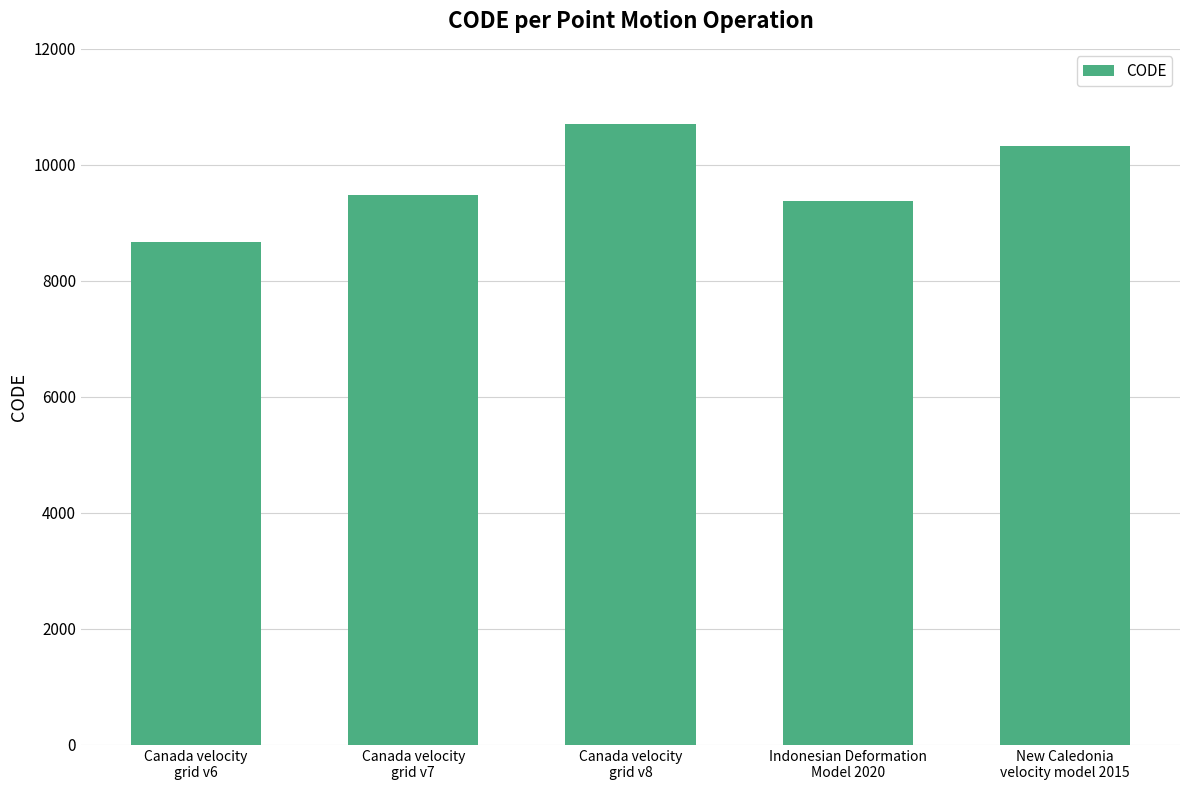

Read the value at Canada velocity
grid v6, to the nearest 50.

8700